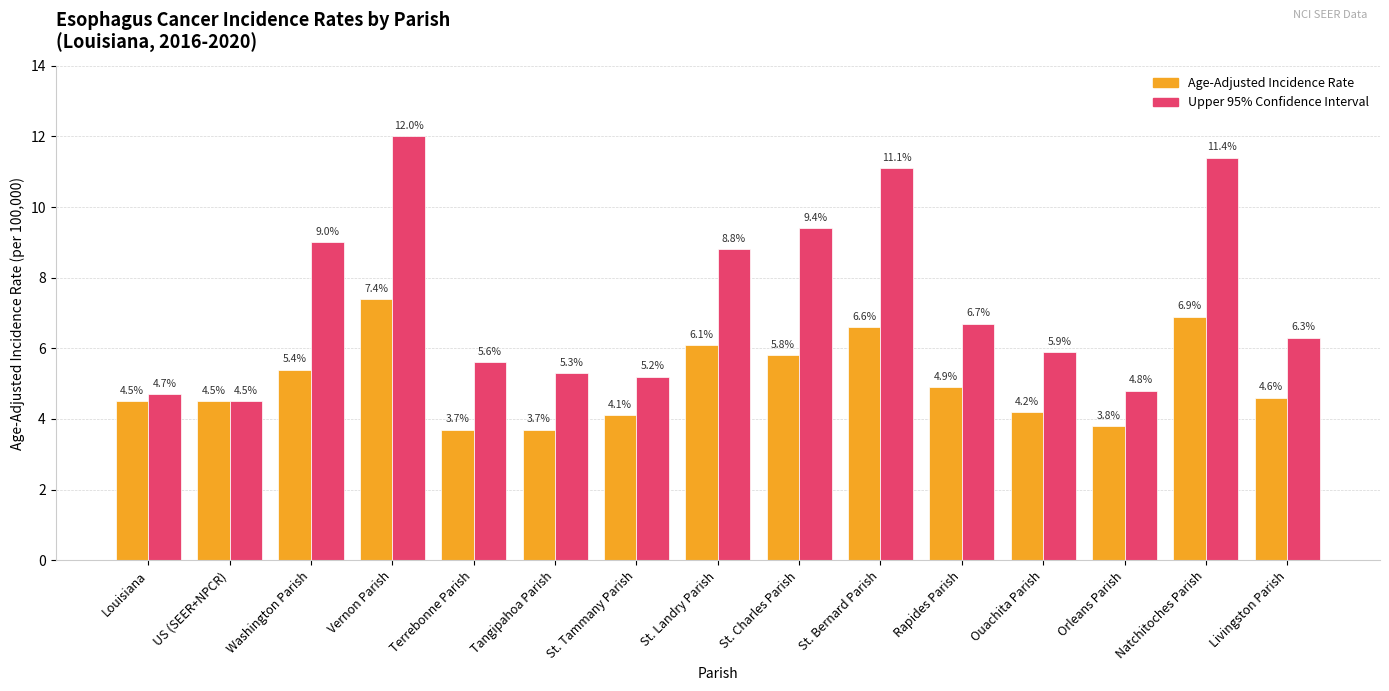

What position from the left is Rapides Parish?

11